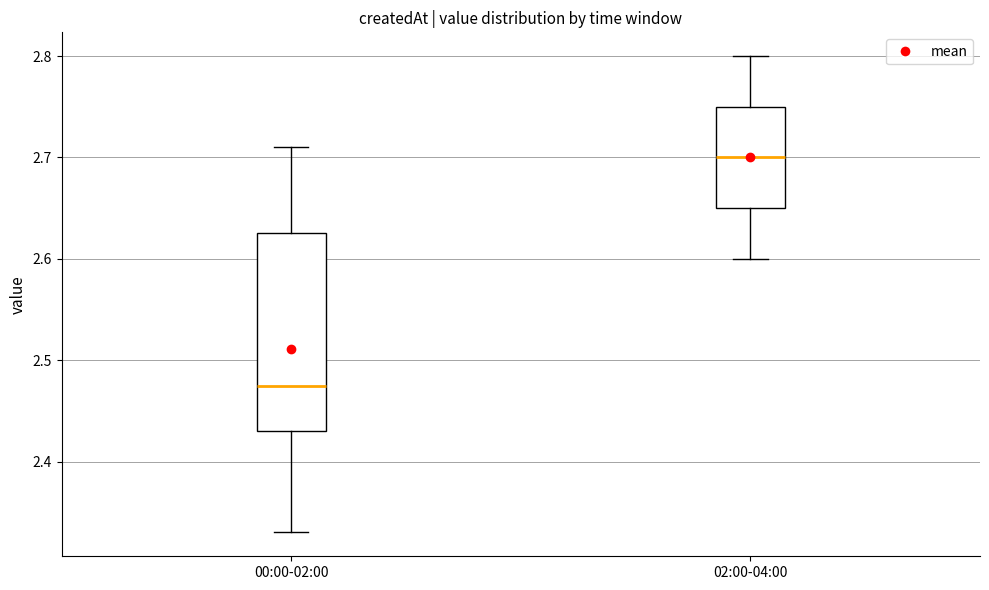

Which box's median line is the lowest?

00:00-02:00